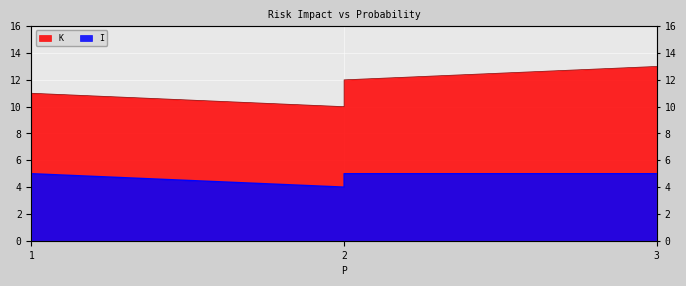

How many points are higher than both their immediate neighbors (excluding endpoints)?

1